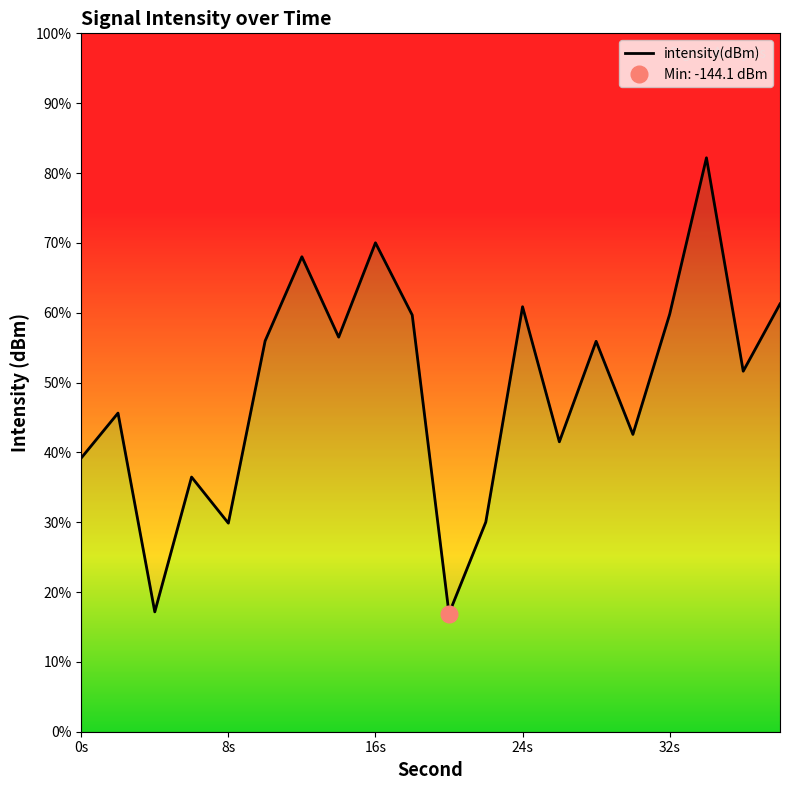

What is the value of the 7th point from the left?

-126.2